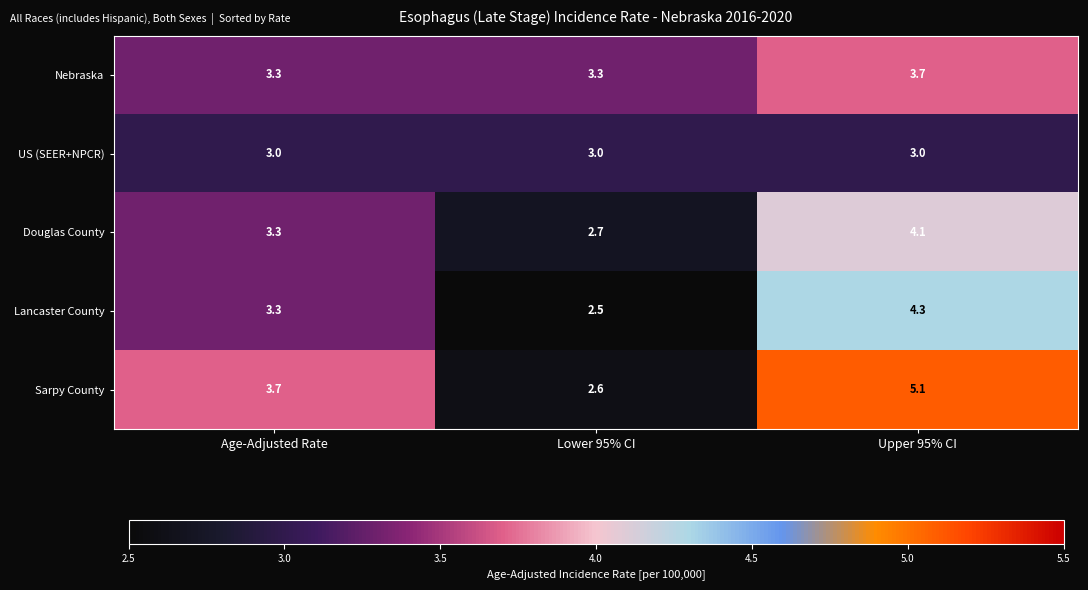

Between Lower 95% CI and Upper 95% CI, which series saw the biggest shift?

Sarpy County